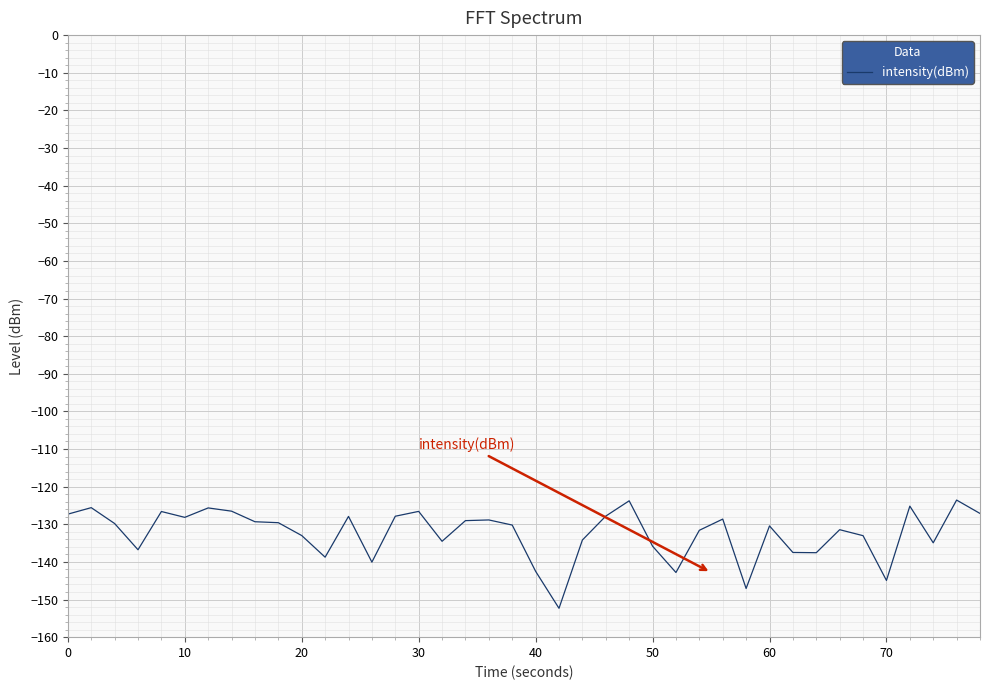

What is the sum of all values?

-5294.2